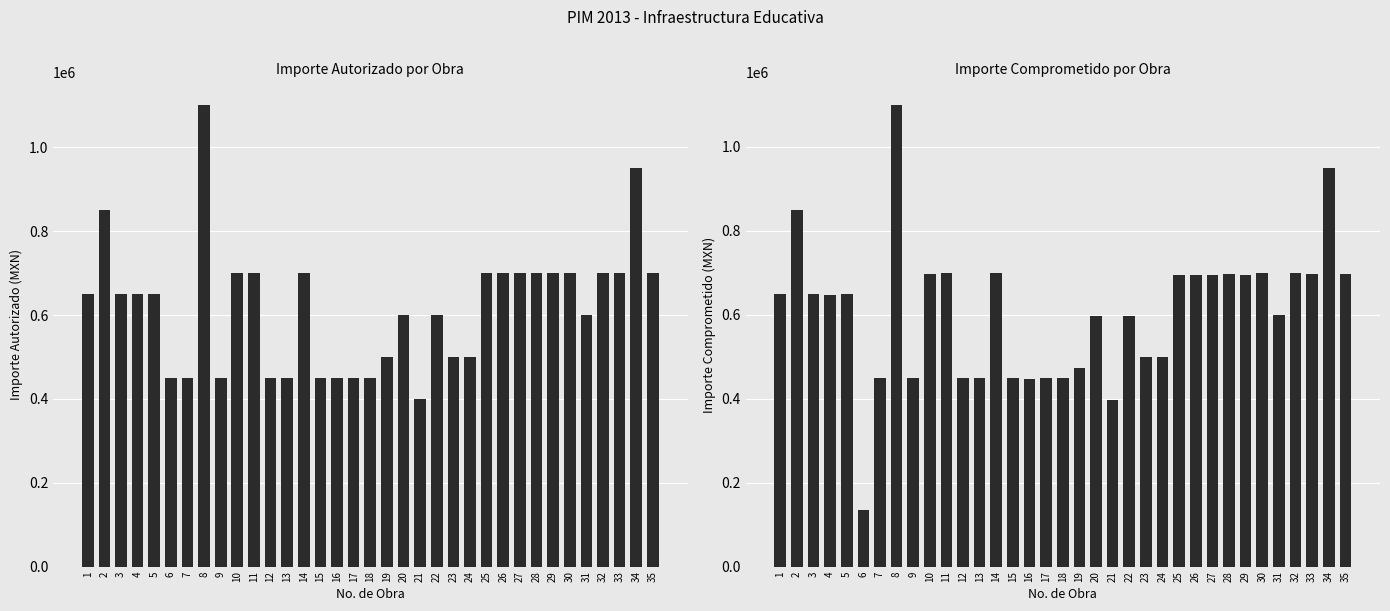

What is the average value of the IMPORTE AUTORIZADO series?

618571.4